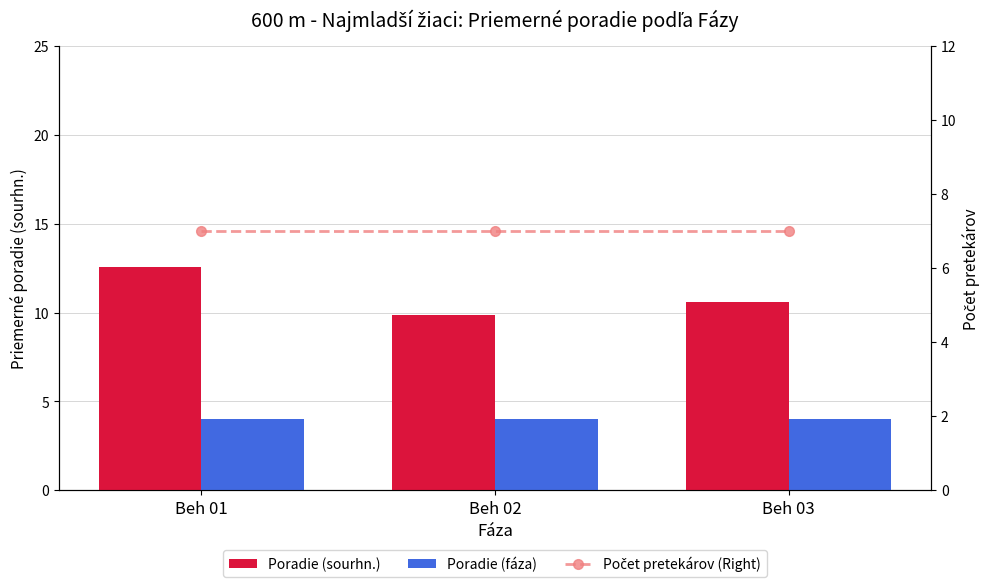

How many Poradie (sourhn.) values are between 9 and 12?

2